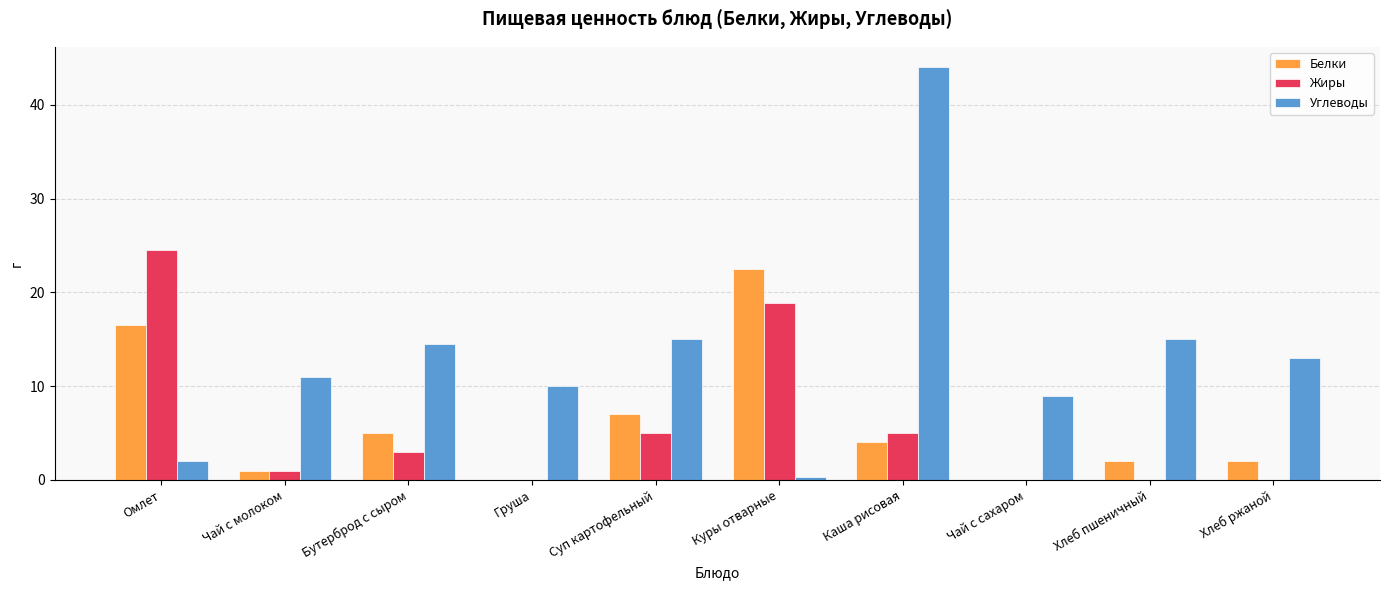

Reading left to right, transcribe all the data shown in this chart.

Белки: 16.5	1.0	5.0	0.0	7.0	22.5	4.0	0.0	2.0	2.0
Жиры: 24.5	1.0	3.0	0.0	5.0	18.9	5.0	0.0	0.0	0.0
Углеводы: 2.0	11.0	14.5	10.0	15.0	0.3	44.0	9.0	15.0	13.0